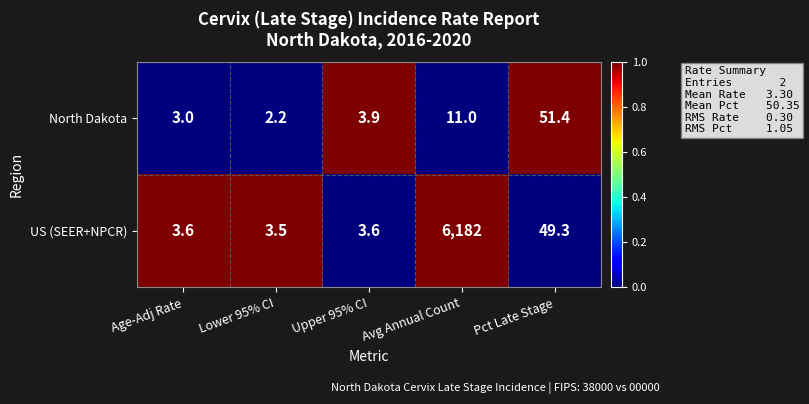

Is the value of North Dakota at Upper 95% CI greater than the value of US (SEER+NPCR) at Age-Adj Rate?

Yes